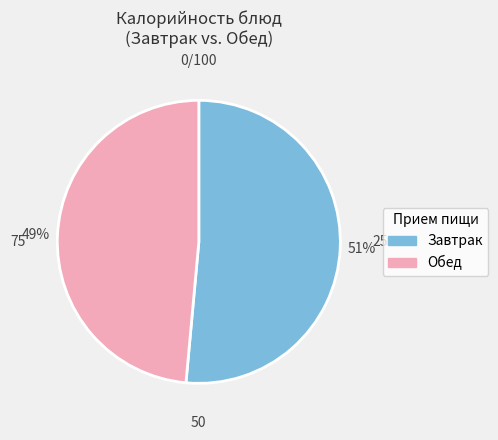

To the nearest percent, what is the average slice percentage?

50%